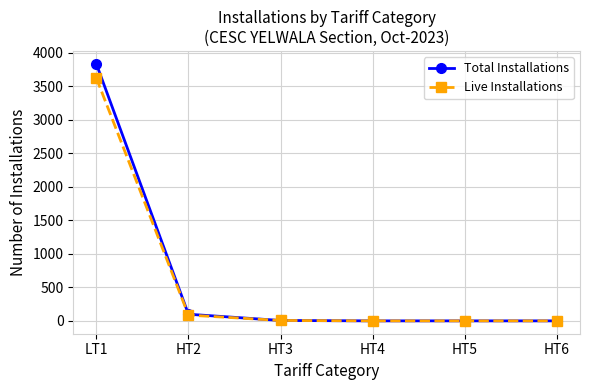

Which series changed the most between LT1 and HT2?

Total Installations